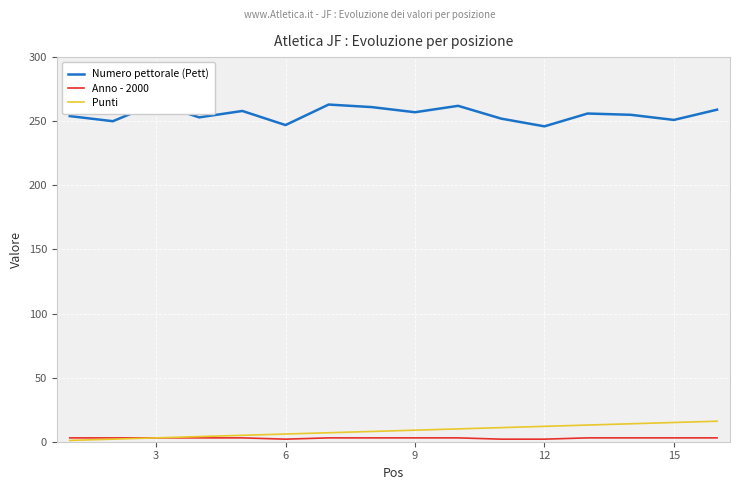

What are all the series names shown in the legend?

Numero pettorale (Pett), Anno - 2000, Punti